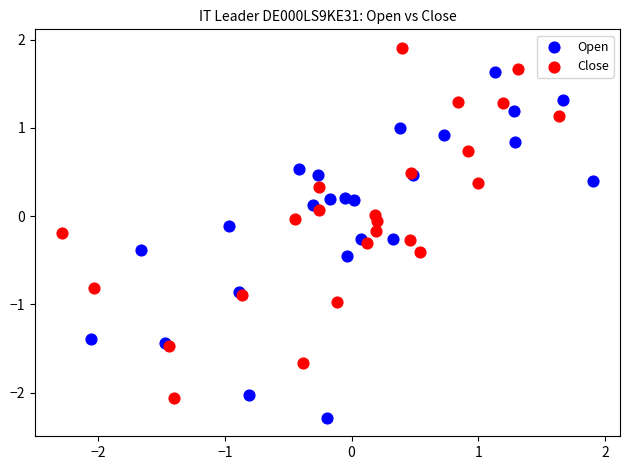

What are all the series names shown in the legend?

Open, Close